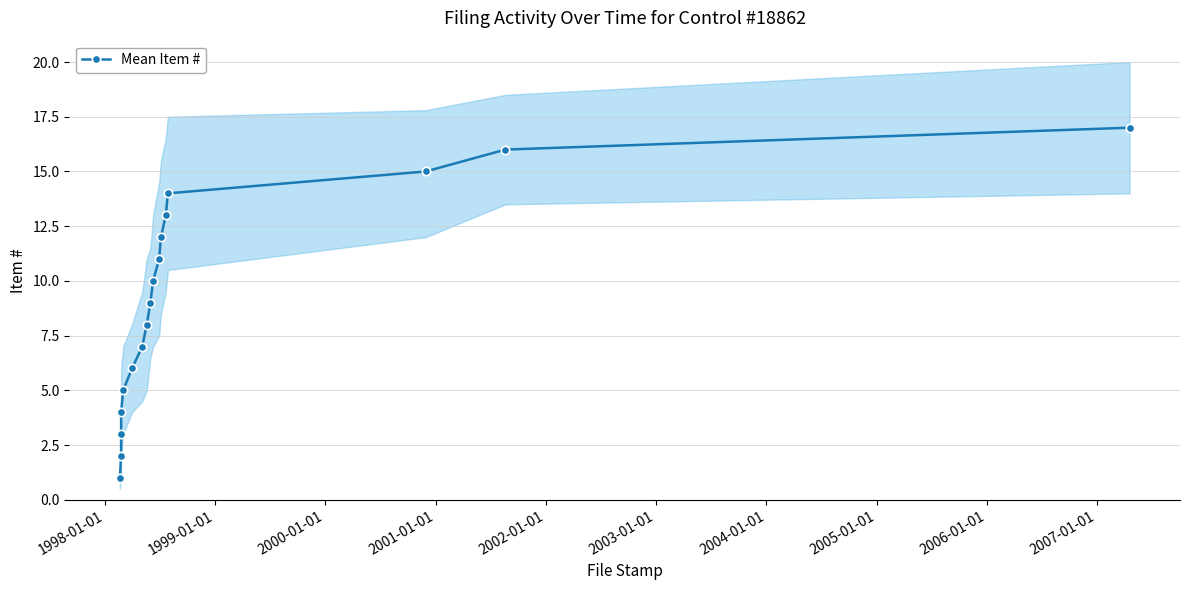

Reading left to right, transcribe all the data shown in this chart.

1	2	3	4	5	6	7	8	9	10	11	12	13	14	15	16	17